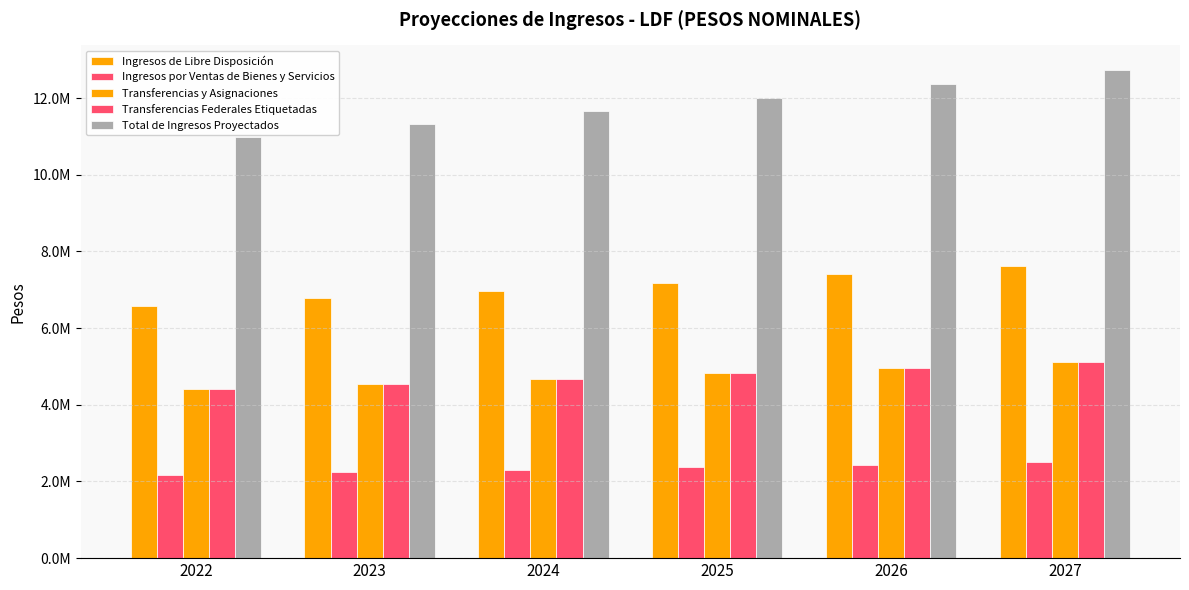

Does the chart contain any negative values?

No